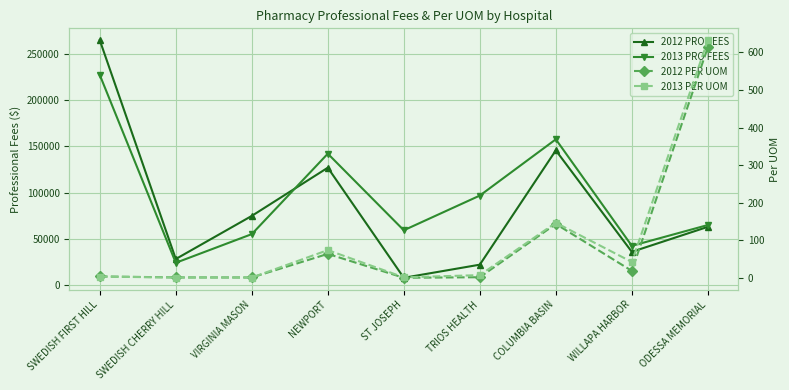

At which category does 2013 PRO FEES reach its first local peak?

NEWPORT